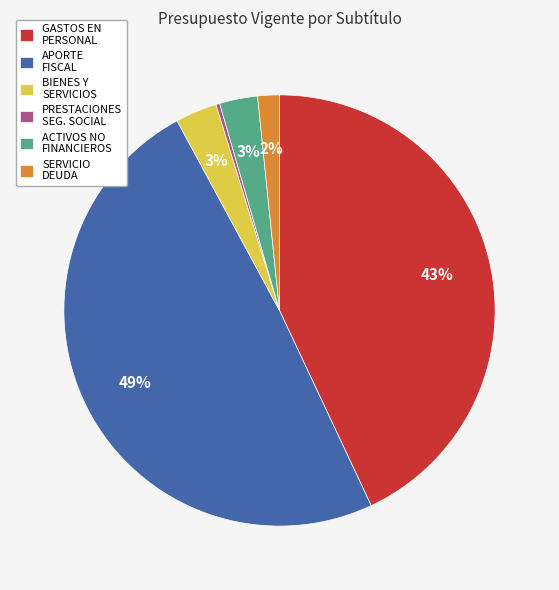

To the nearest percent, what is the average slice percentage?

17%